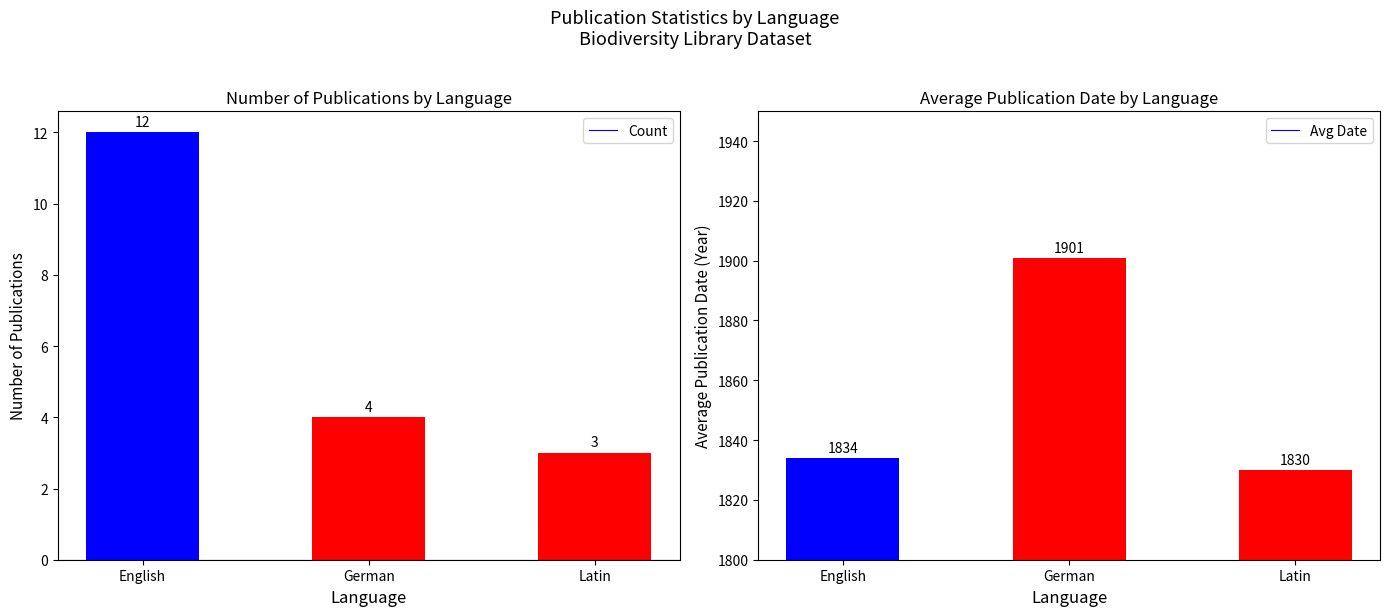

Rank the series by their average value, from highest to lowest.

Avg Date, Count